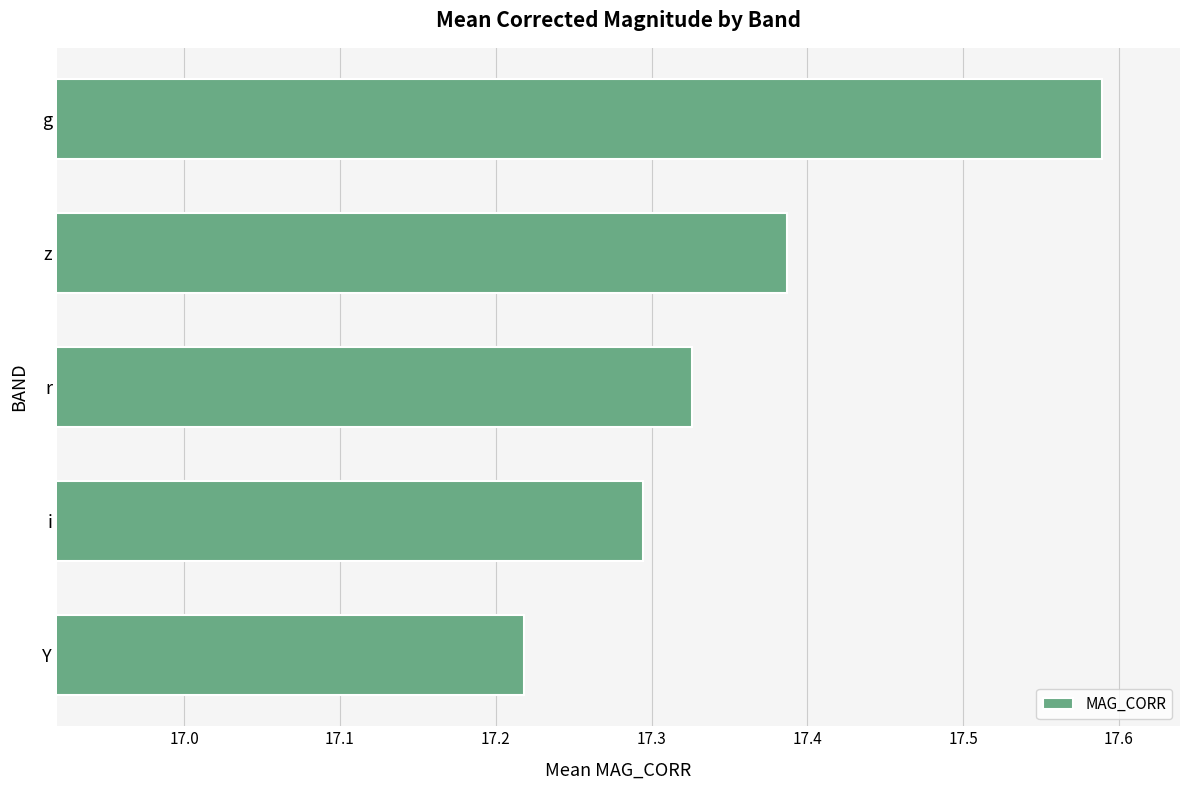

Between Y and i, which is larger?

i